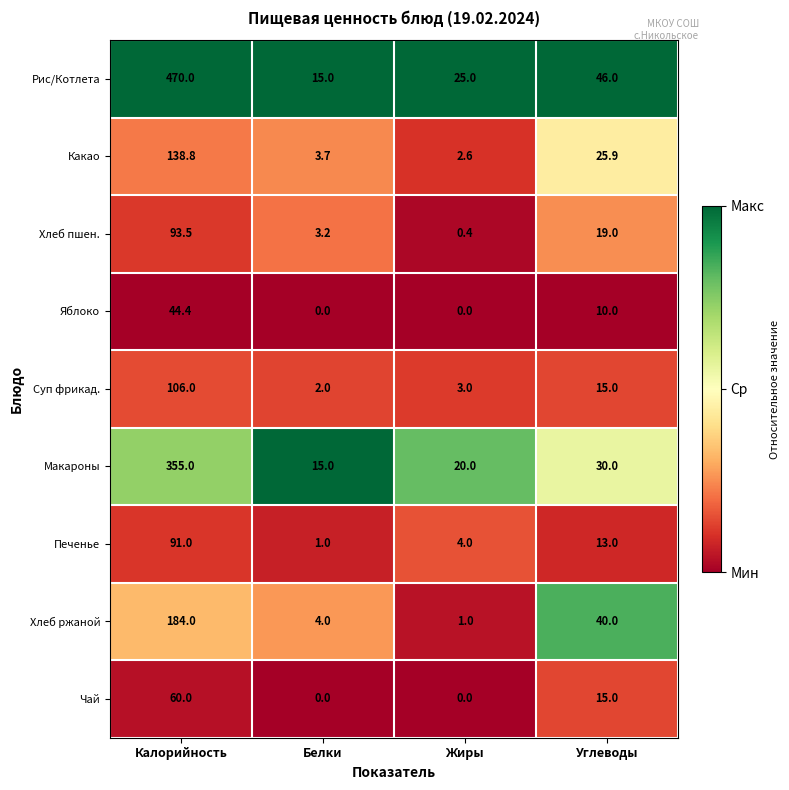

The value of Какао at Жиры is 2.6. True or false?

True